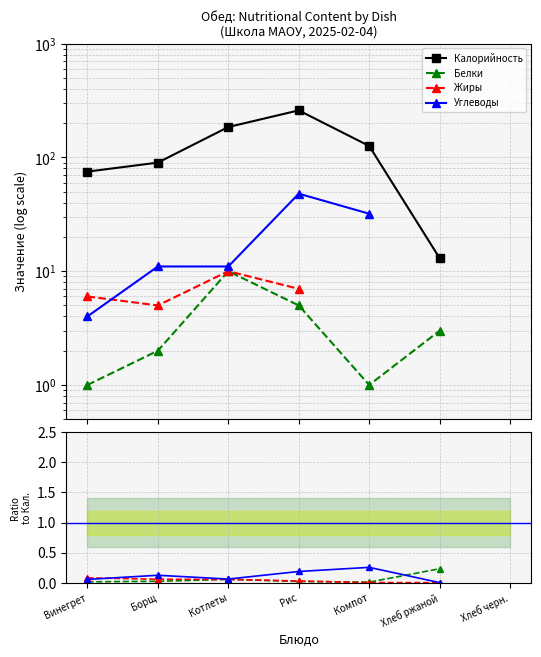

Which has a higher value, Хлеб черн. or Компот?

Компот